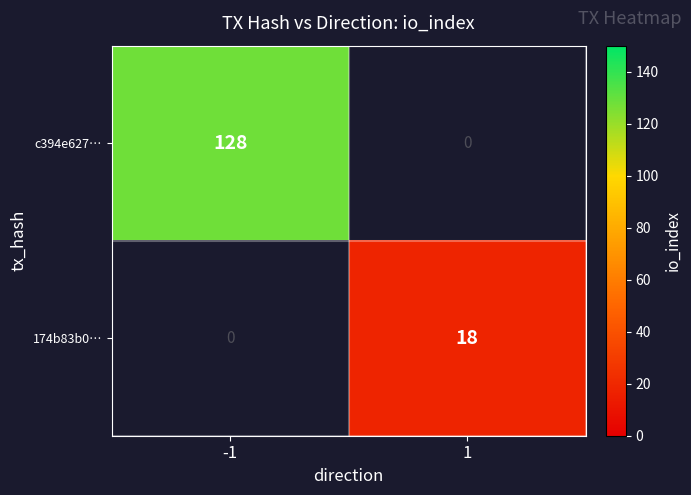

The value of 174b83b0… at 1 is 31. True or false?

False